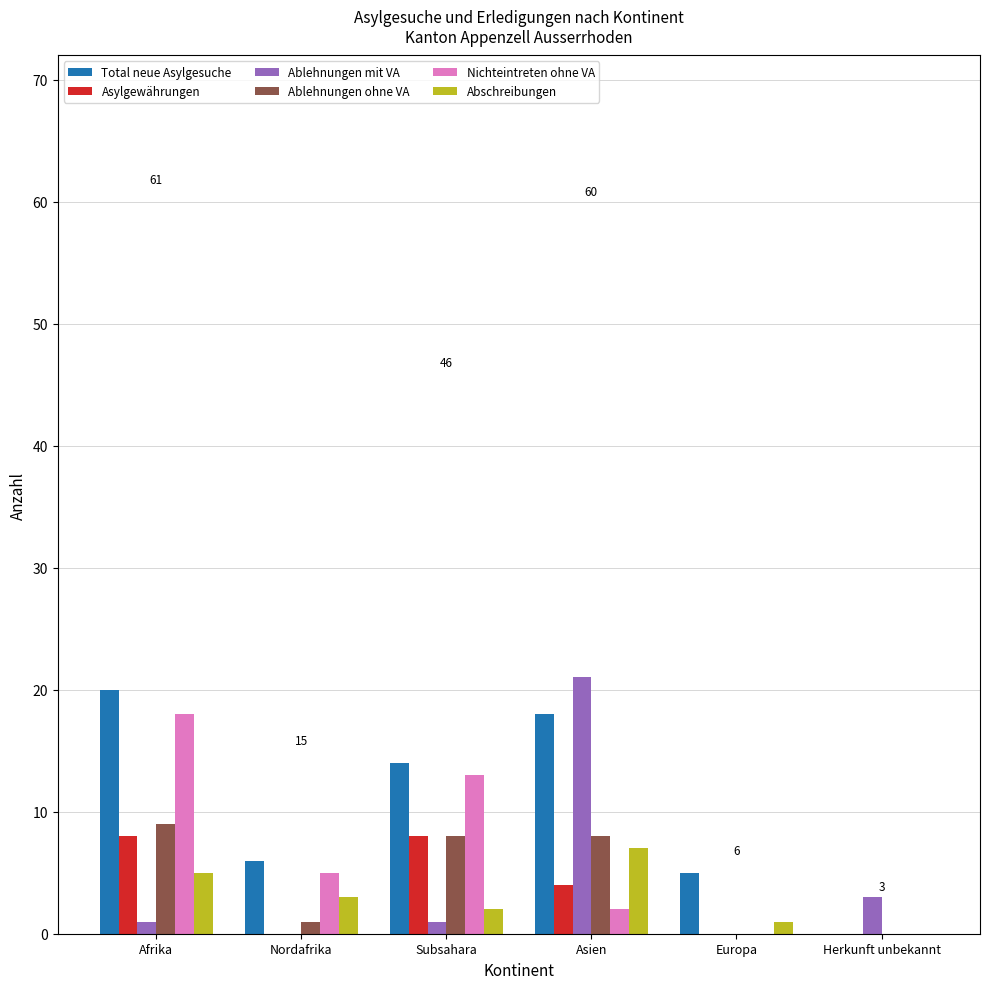

What value does the Abschreibungen series have at Europa?

1